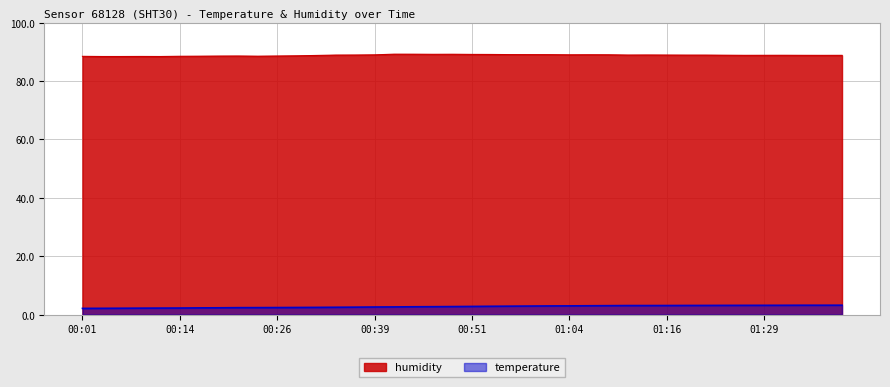

What is the smallest value displayed?

2.1